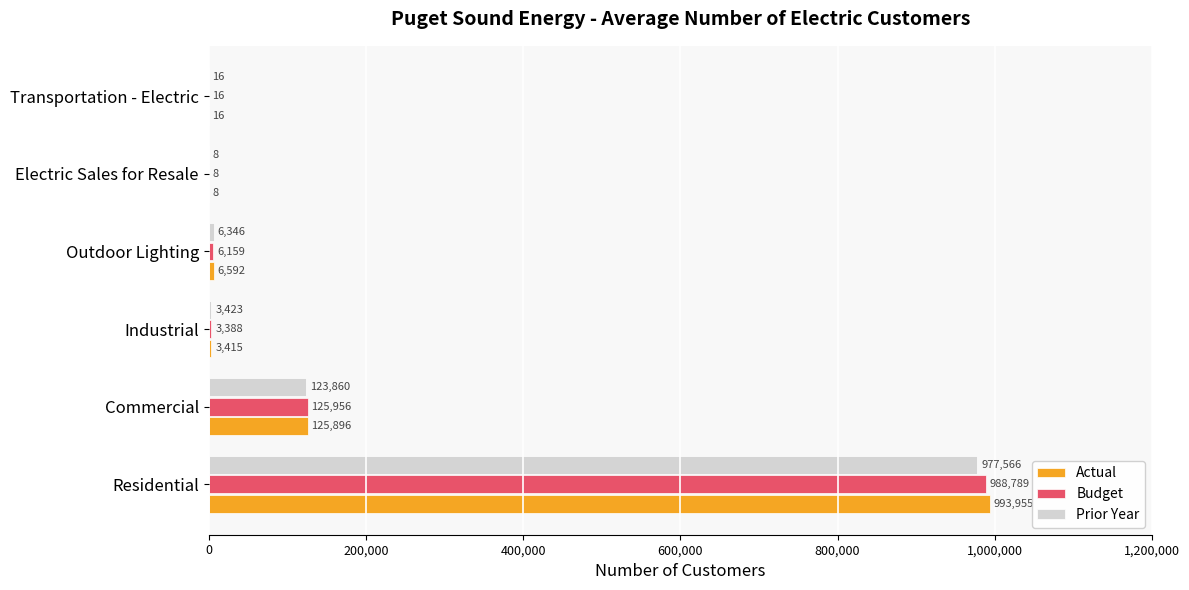

Which series has the largest total across all categories?

Actual